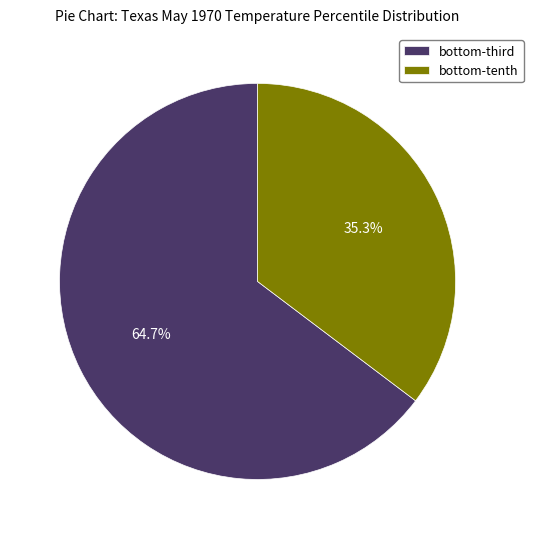

What is the largest slice in the pie chart?

bottom-third